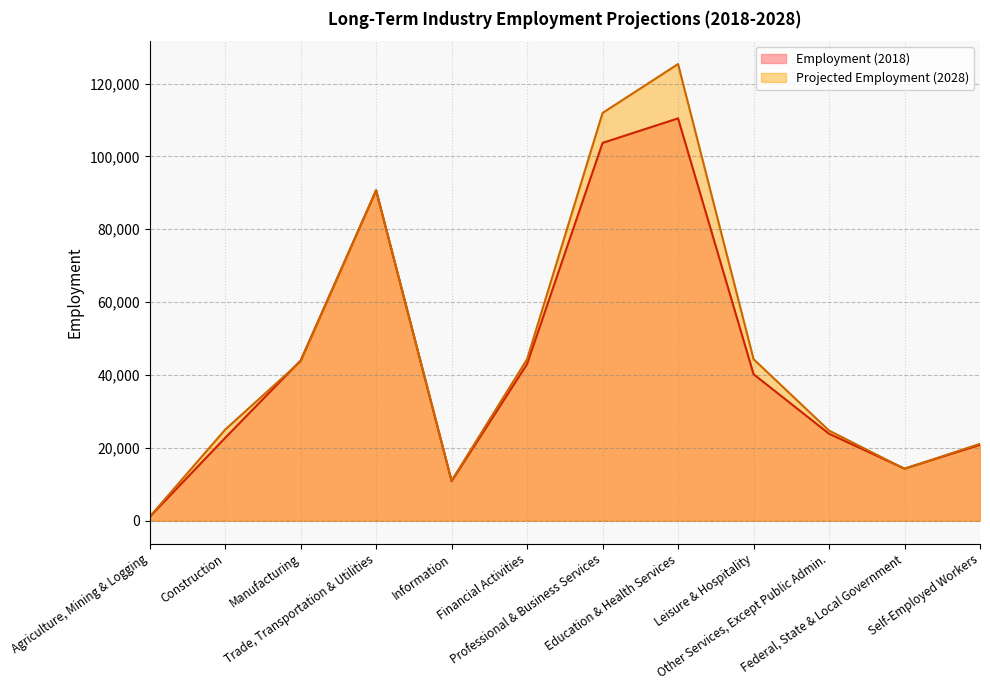

How many data points in Projected Employment (2028) are above 43740?

5